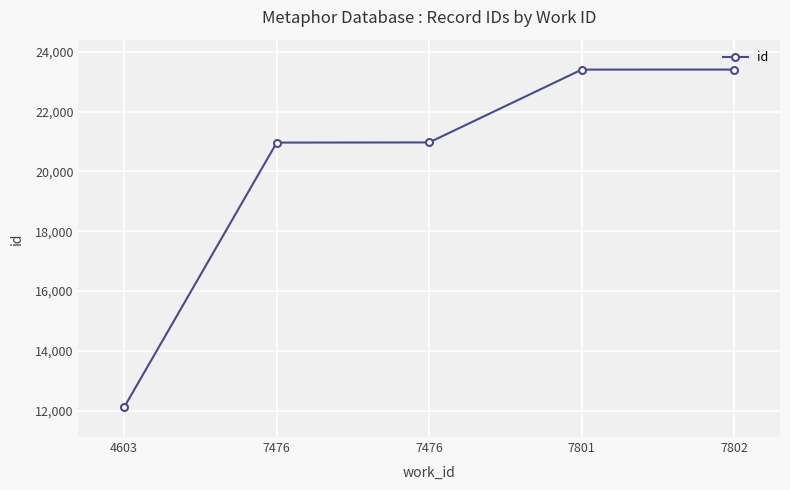

Which category has the lowest value across all series?

4603